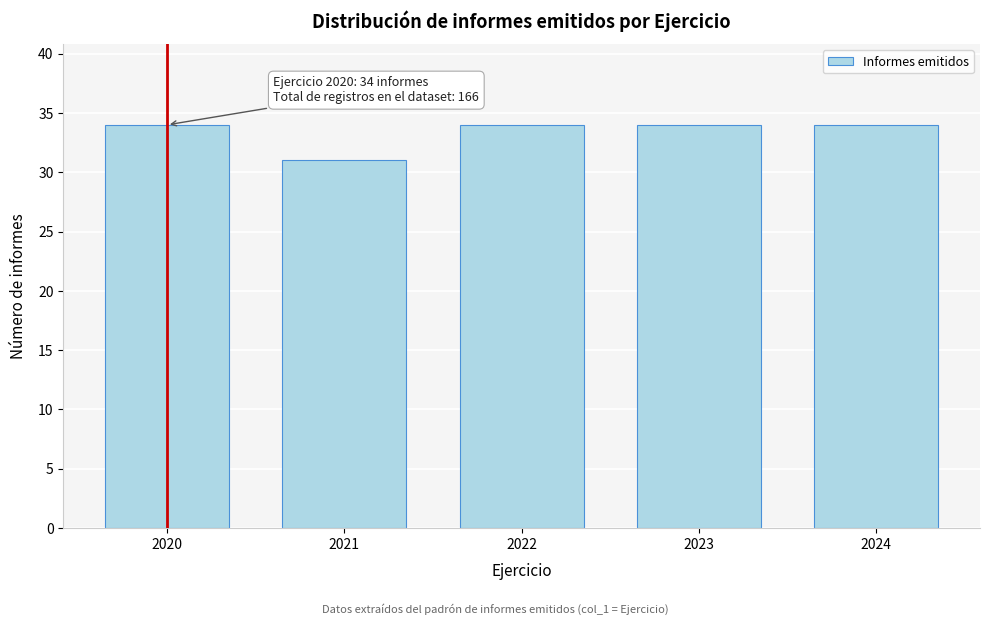

Reading left to right, list all the values displayed in this chart.

2020=34	2021=31	2022=34	2023=34	2024=34